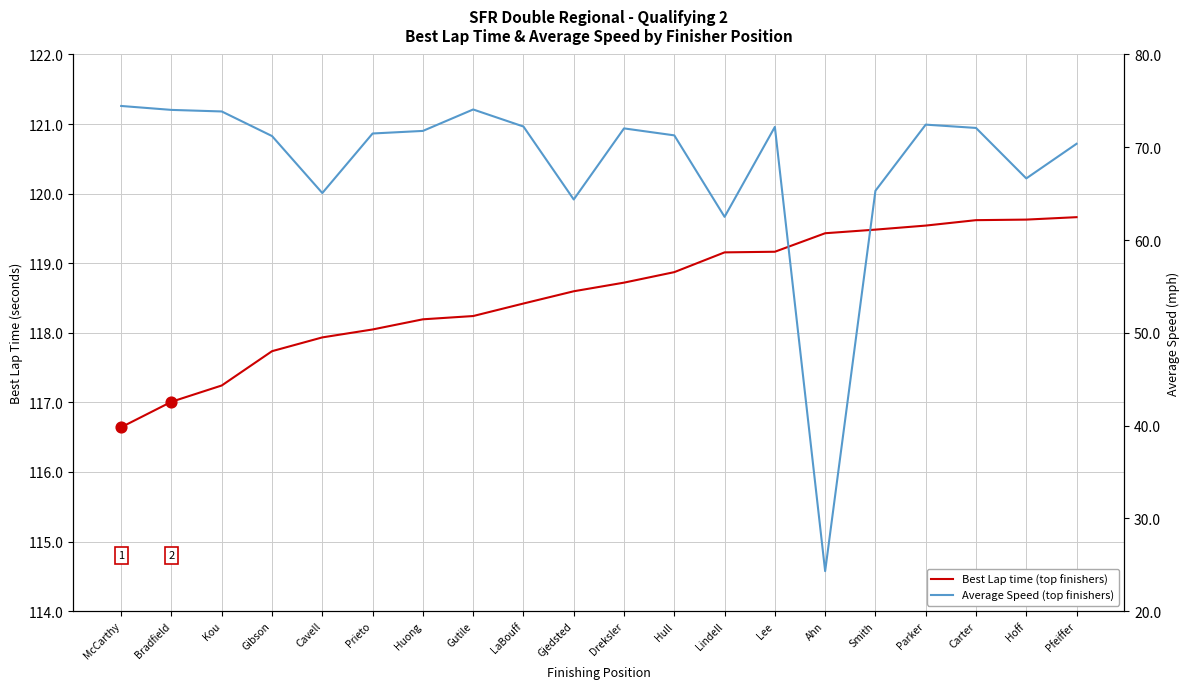

Which series has the largest total across all categories?

Best Lap time (top finishers)